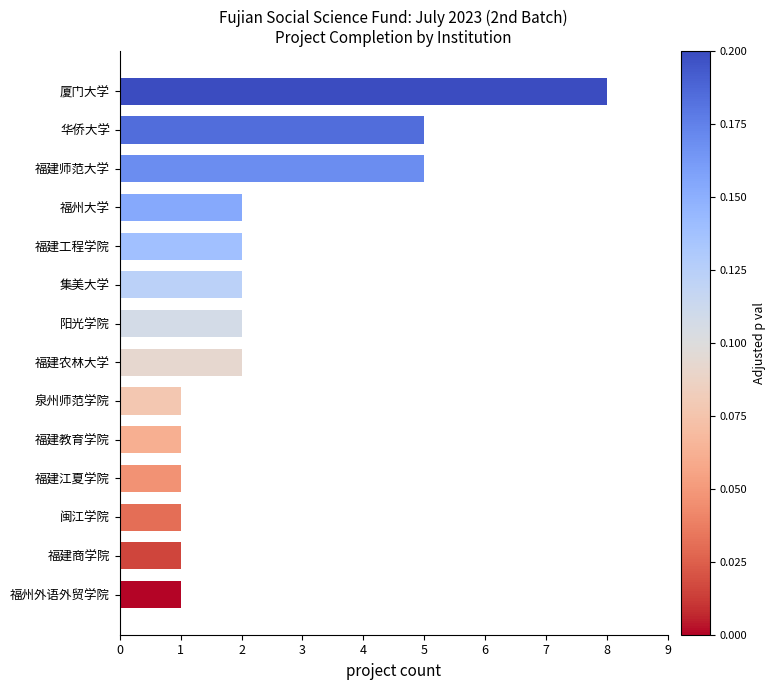

What is the maximum value shown in the chart?

8